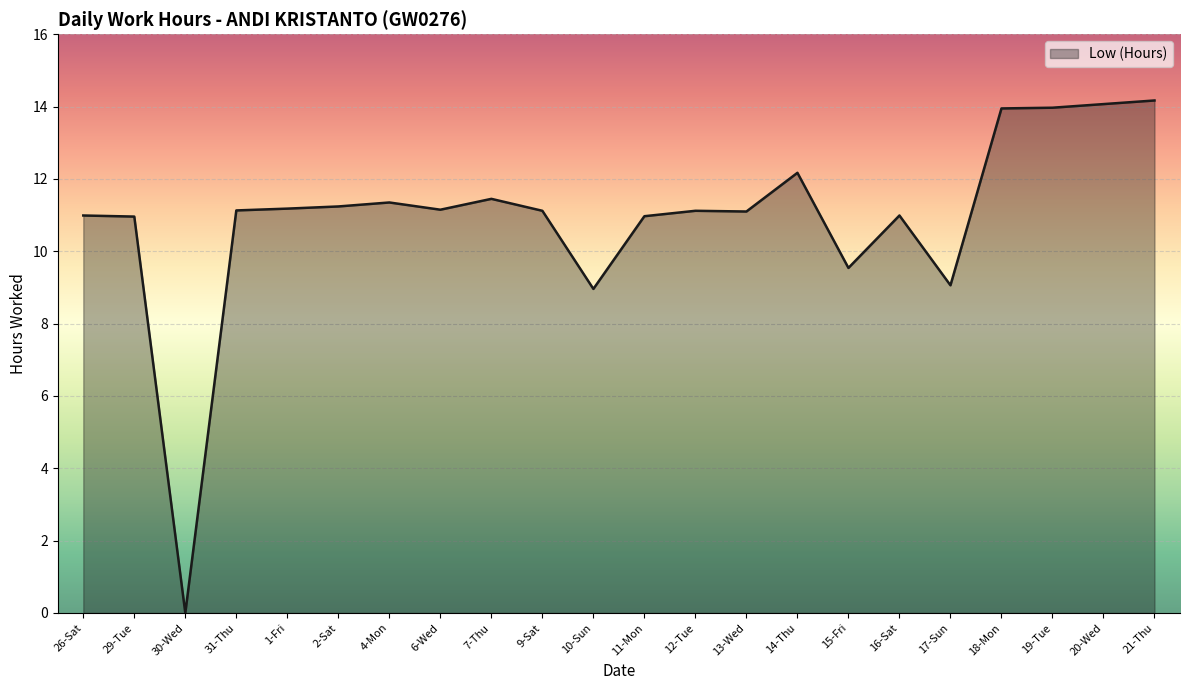

Where is the first local minimum?

30-Wed